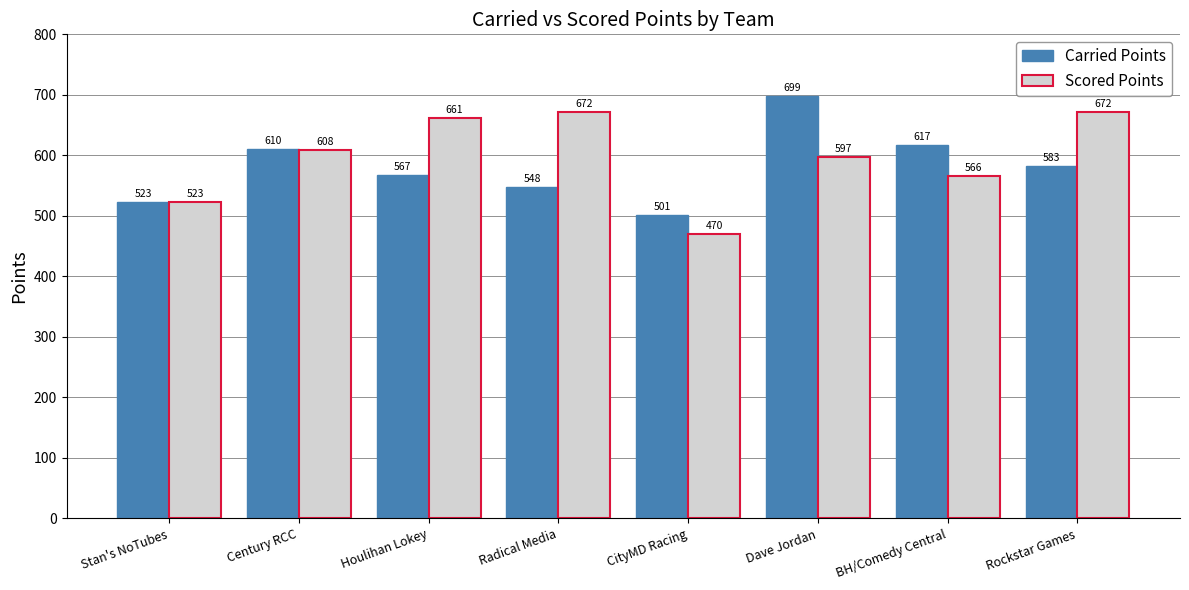

What are all the series names shown in the legend?

Carried Points, Scored Points